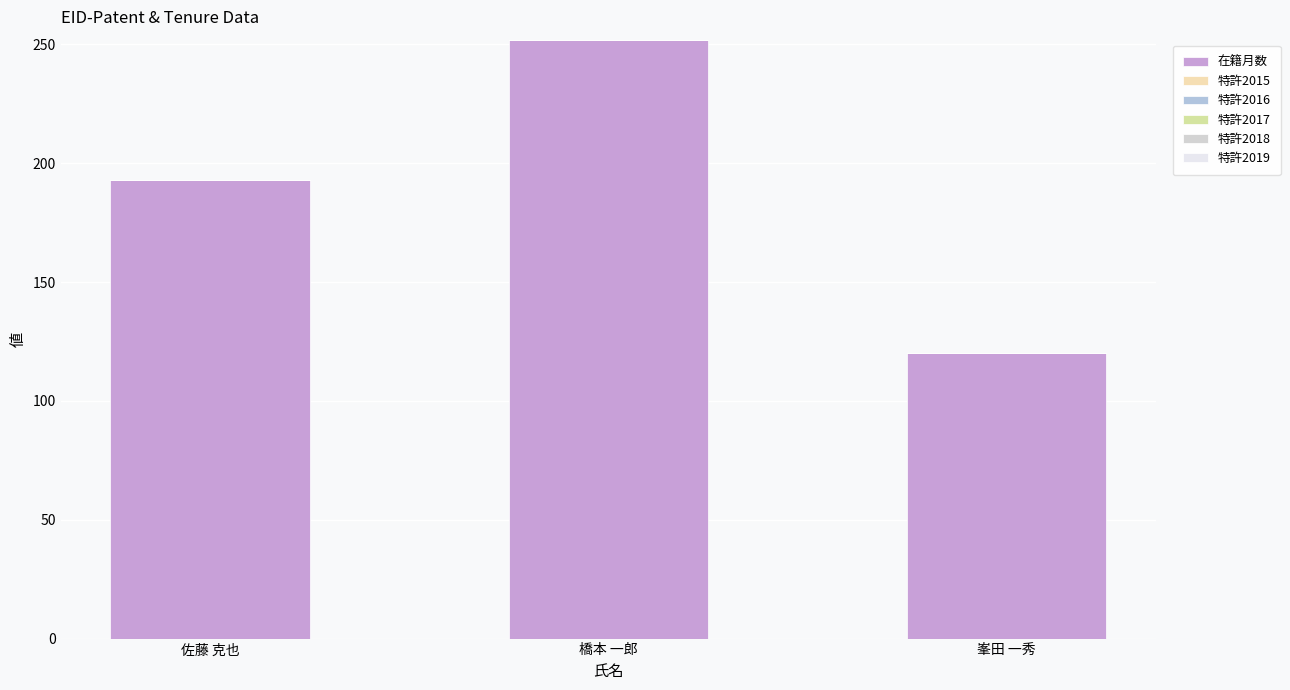

Reading left to right, transcribe all the data shown in this chart.

在籍月数: 193	252	120
特許2015: 0	0	0
特許2016: 0	0	0
特許2017: 0	0	0
特許2018: 0	0	0
特許2019: 0	0	0